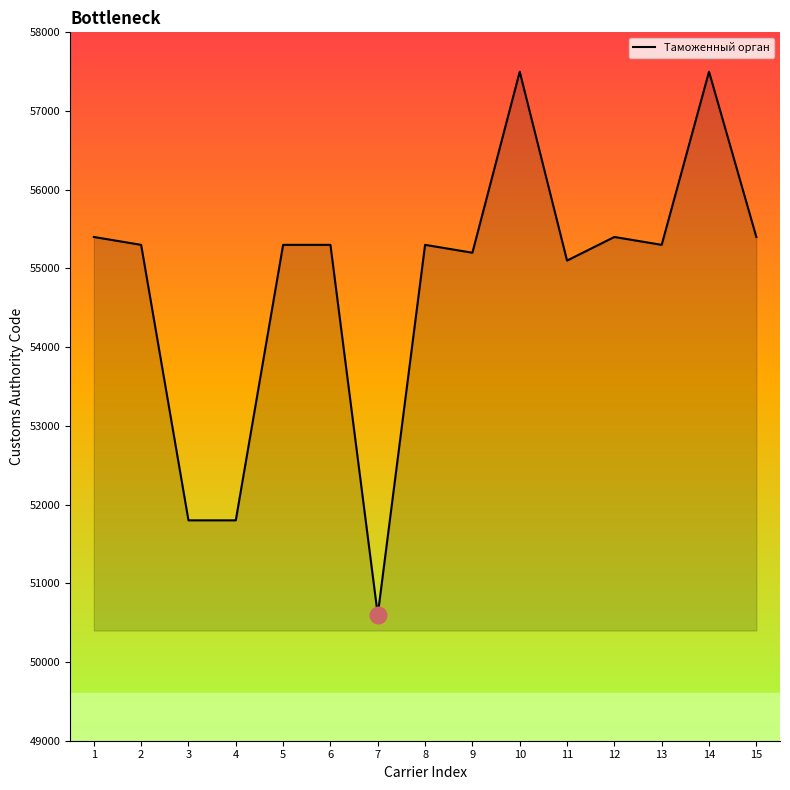

True or false: there are more than 1 points higher than both neighbors.

True